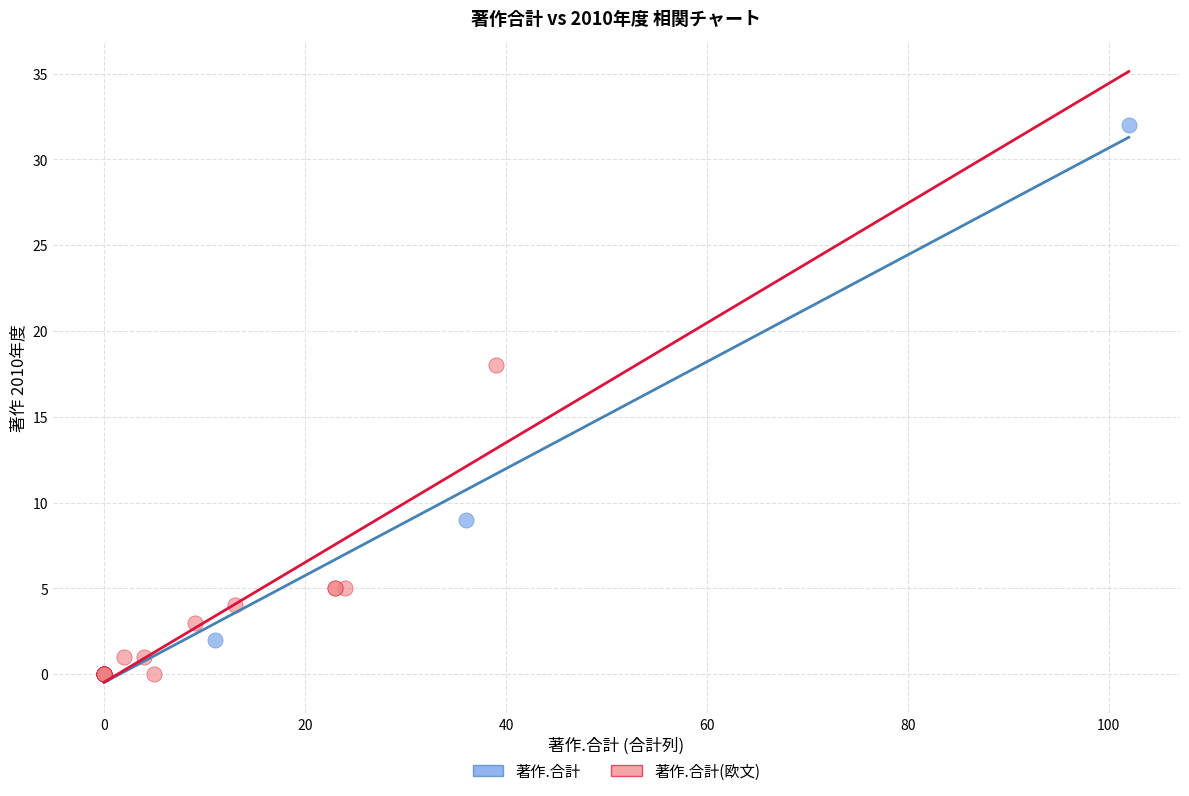

Which series contains the highest Y value?

著作.合計